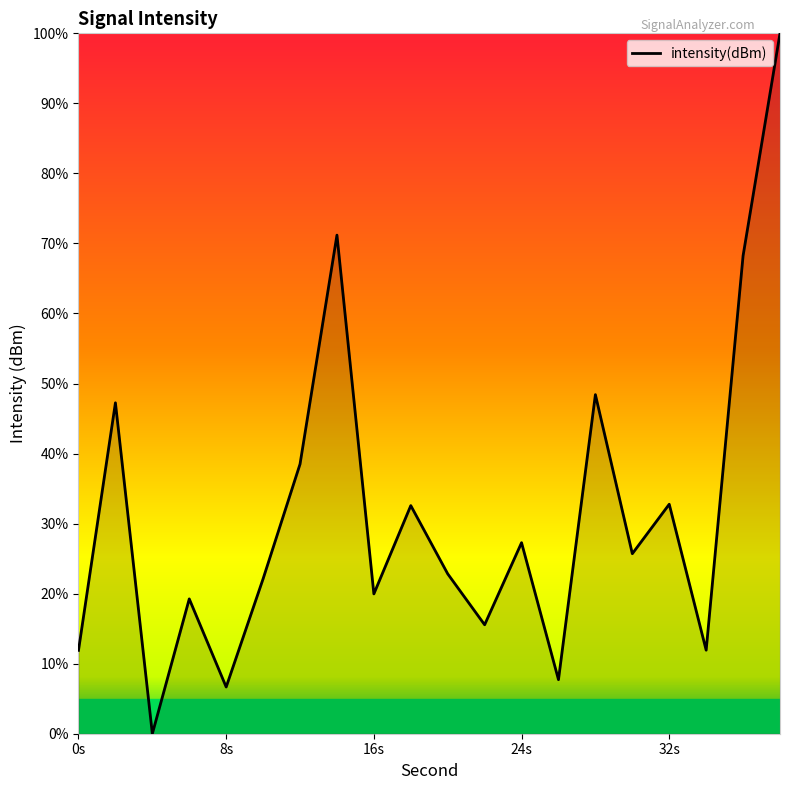

What is the difference between the maximum and minimum values?

100.0